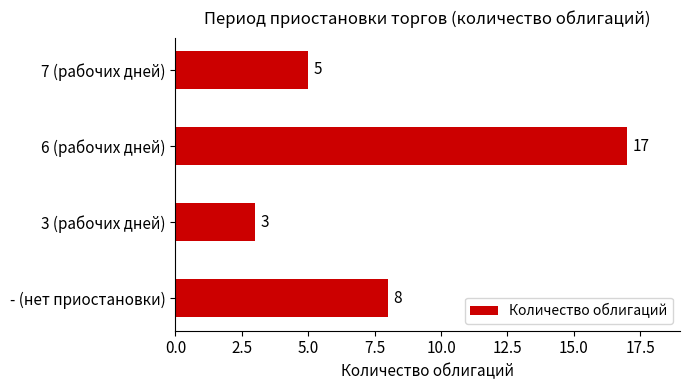

The chart shows a value of 5 at 3 (рабочих дней). True or false?

False